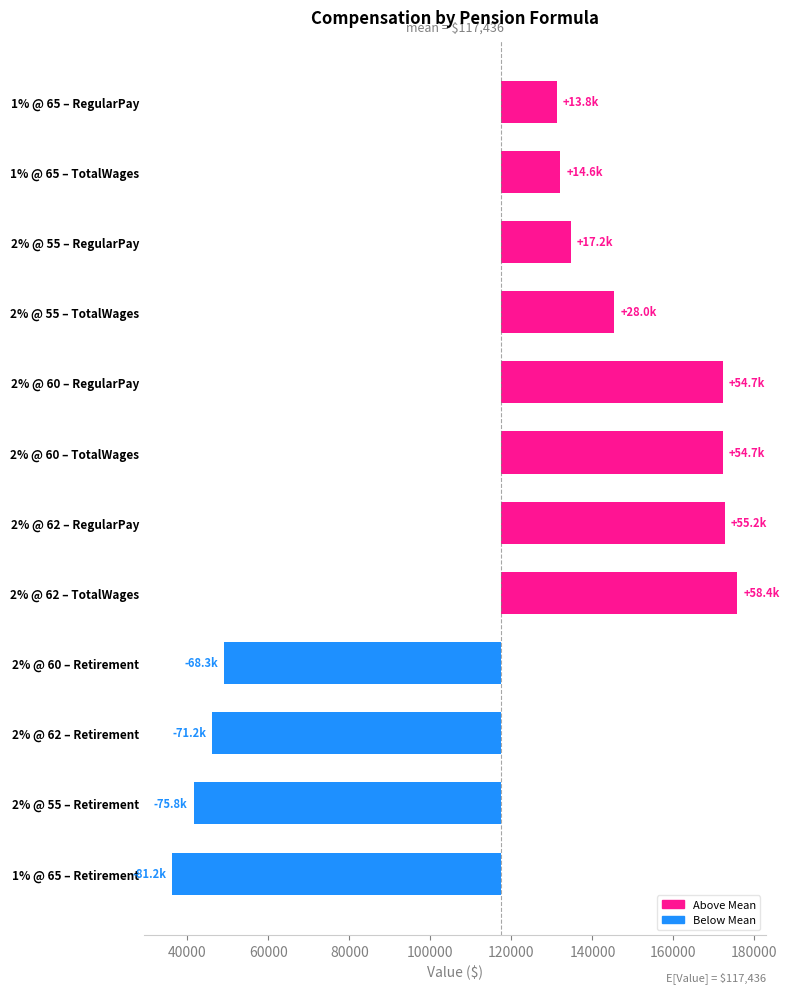

How many data points are above 17220?

6